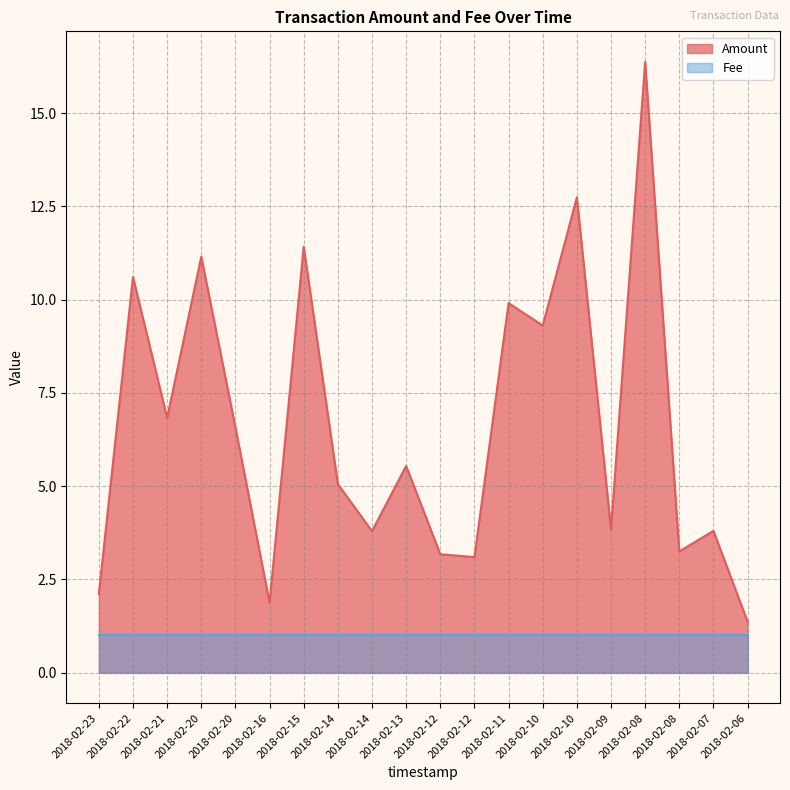

Does the chart have visible grid lines?

Yes